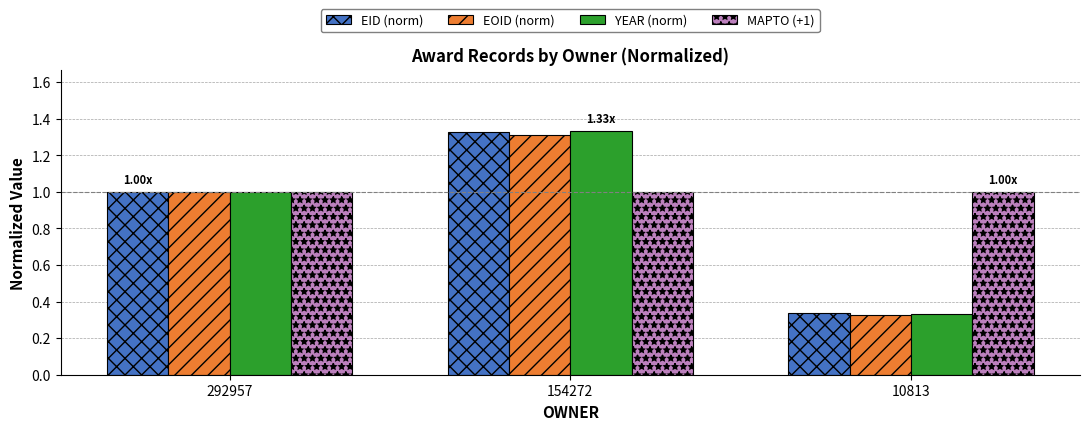

What is the total value across all series at 154272?

5.0